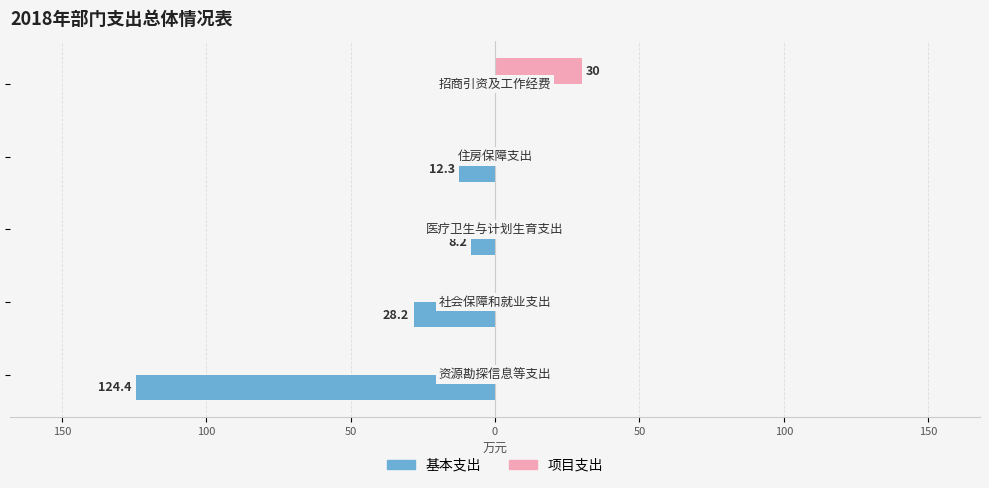

What are all the series names shown in the legend?

基本支出, 项目支出